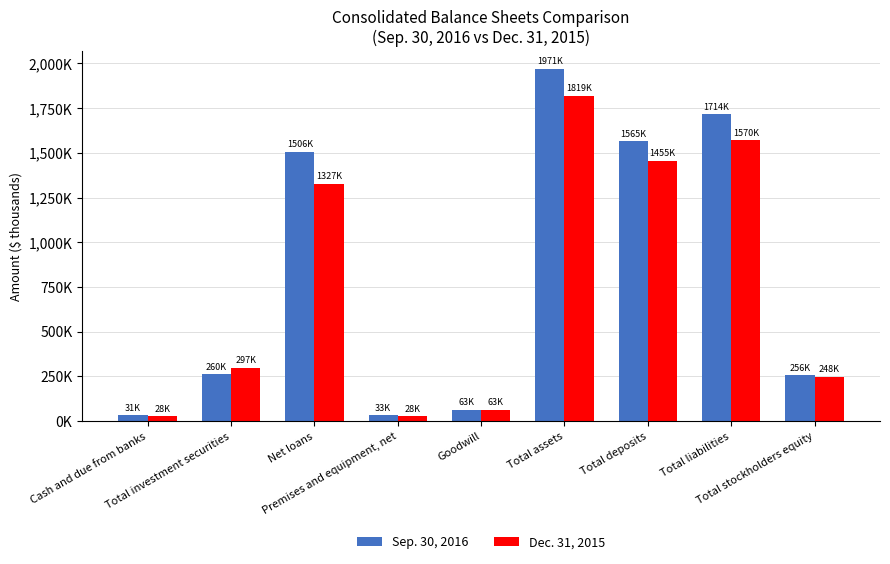

What are all the series names shown in the legend?

Sep. 30, 2016, Dec. 31, 2015